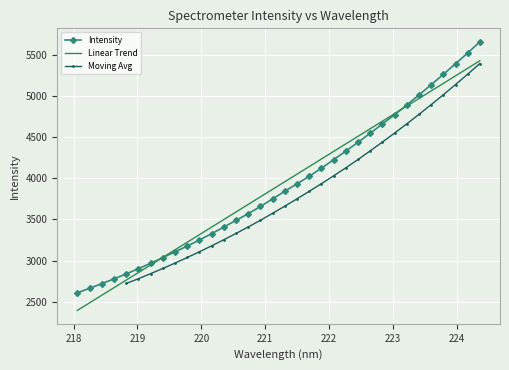

How many values exceed 3843?

17